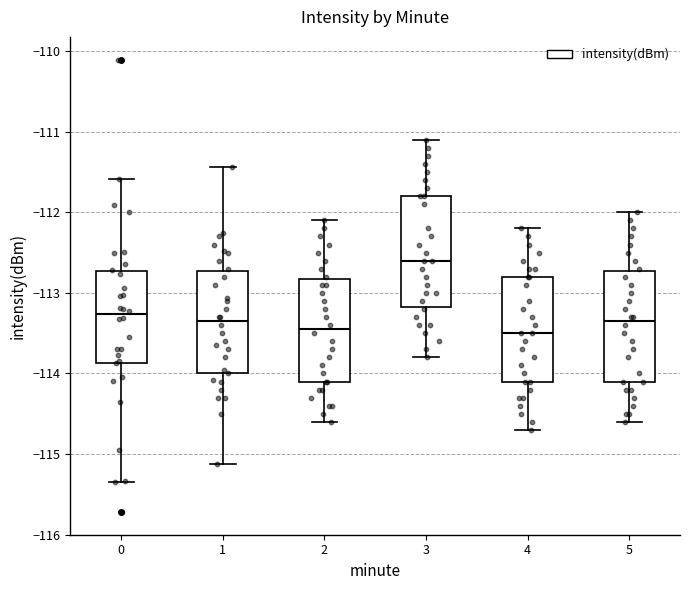

Reading left to right, transcribe this box plot: for each box, give where its median line is, the range the box spans, and where its two whiskers end, as read against the y-axis. The values are not printed on the chart, so give them approximately, as read against the axis.

0: median -113.3, box -113.9 to -112.7, whiskers -115.3 to -111.6
1: median -113.3, box -114.0 to -112.7, whiskers -115.1 to -111.4
2: median -113.4, box -114.1 to -112.8, whiskers -114.6 to -112.1
3: median -112.6, box -113.2 to -111.8, whiskers -113.8 to -111.1
4: median -113.5, box -114.1 to -112.8, whiskers -114.7 to -112.2
5: median -113.3, box -114.1 to -112.7, whiskers -114.6 to -112.0